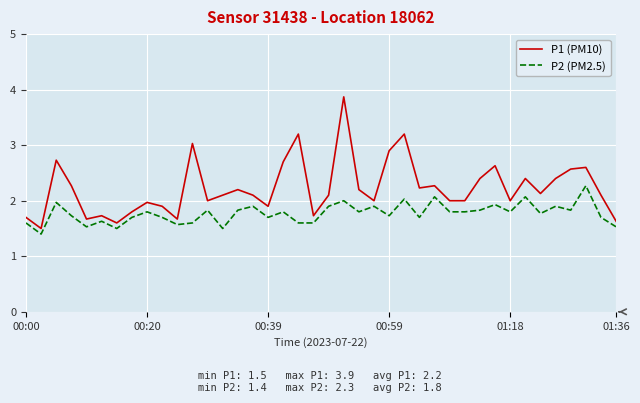

What is the minimum value shown in the chart?

1.4